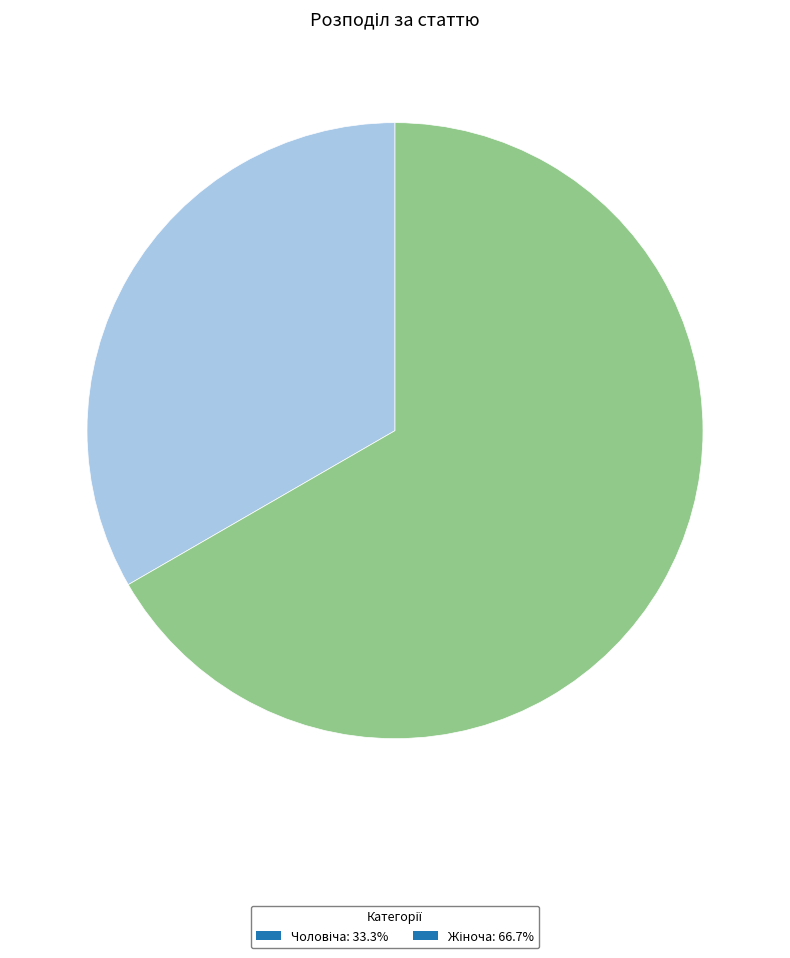

Is there a majority slice in this chart?

Yes